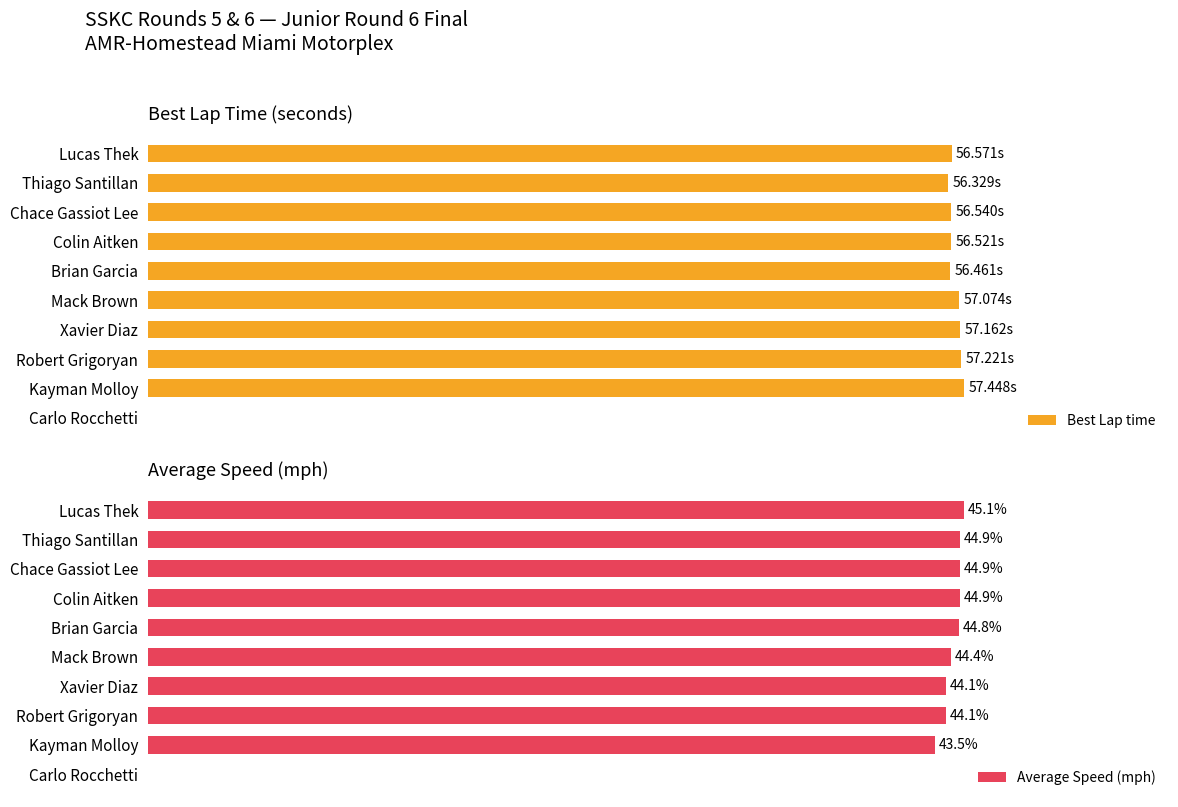

Which series has the widest spread of values?

Best Lap time